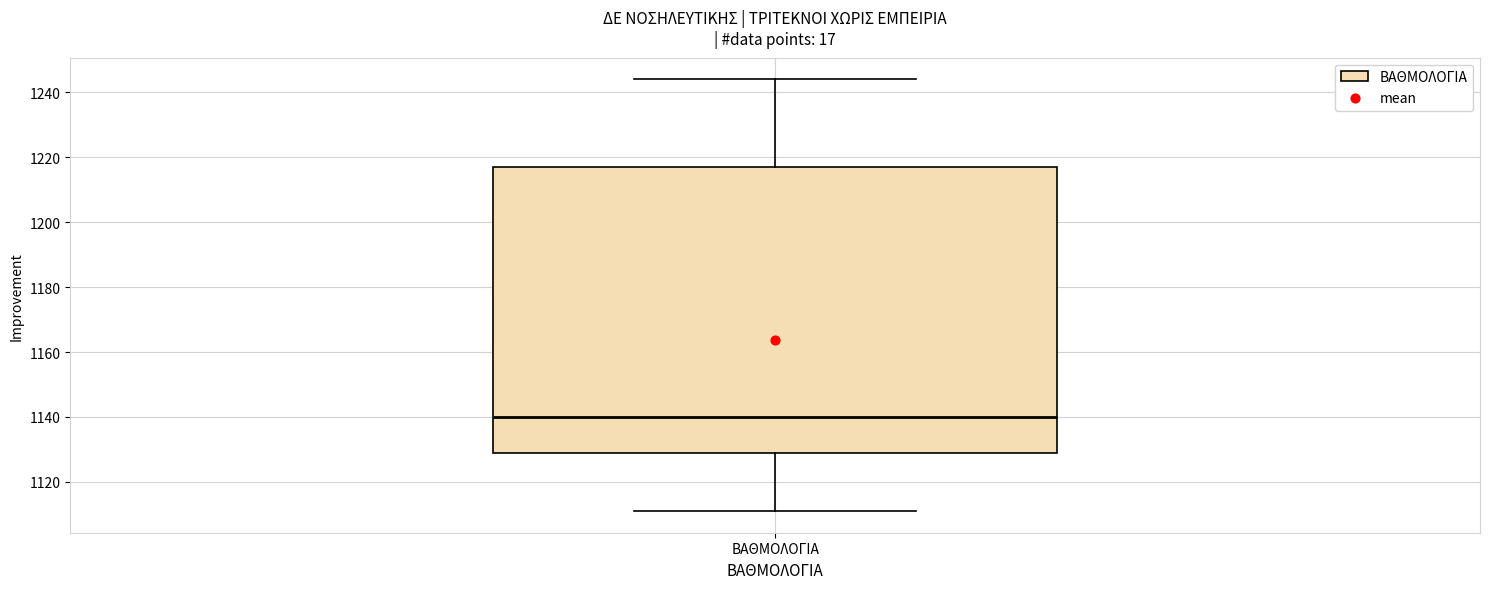

Transcribe this box plot: give where the median line is, the range the box spans, and where the two whiskers end, as read against the y-axis. The values are not printed on the chart, so give them approximately, as read against the axis.

median 1140, box 1130 to 1218, whiskers 1112 to 1244